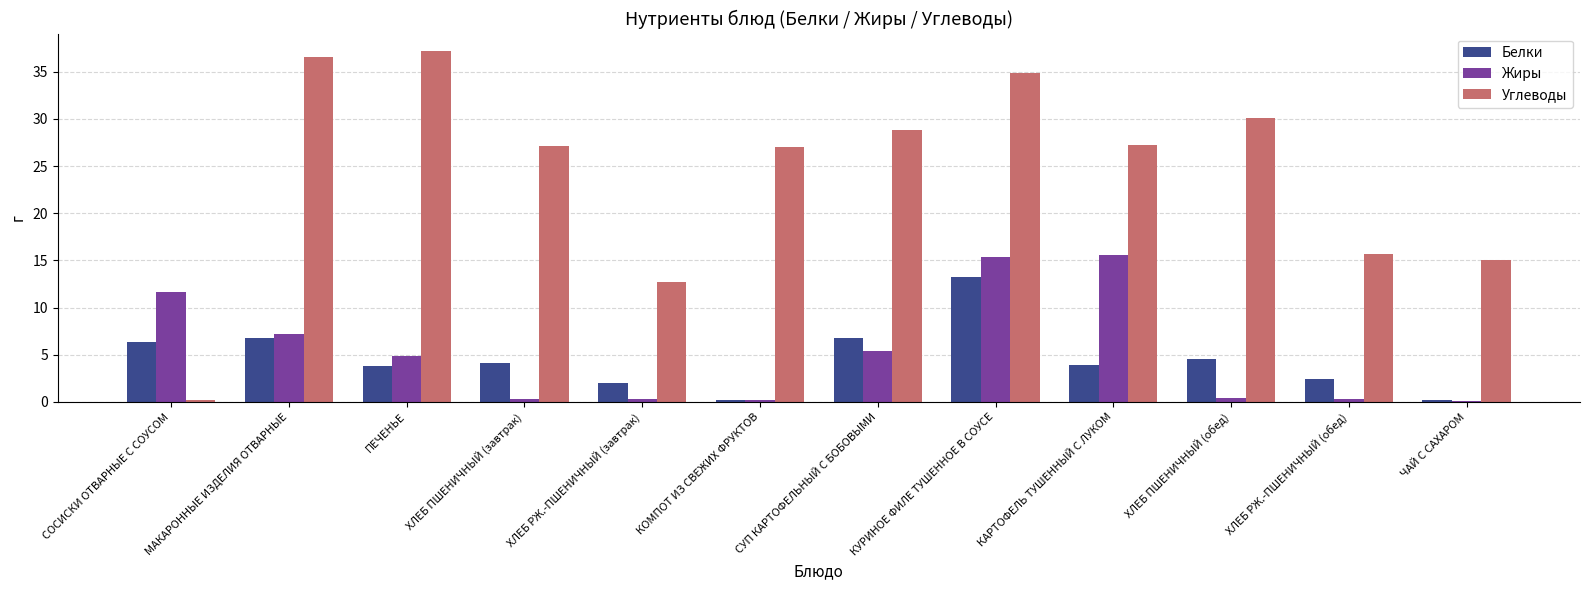

What is the sum of all Углеводы values?

292.6